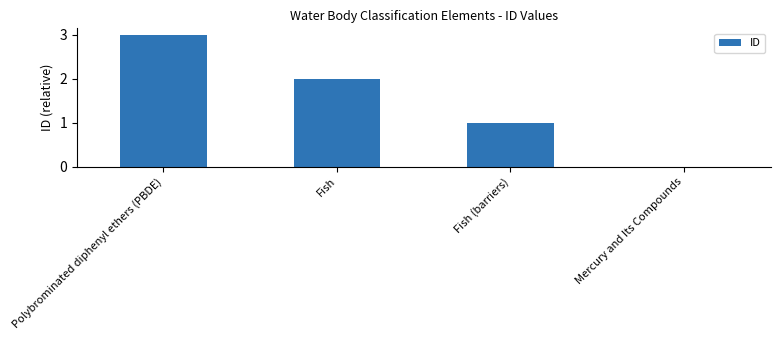

Is it true that the value at Fish is 2?

True